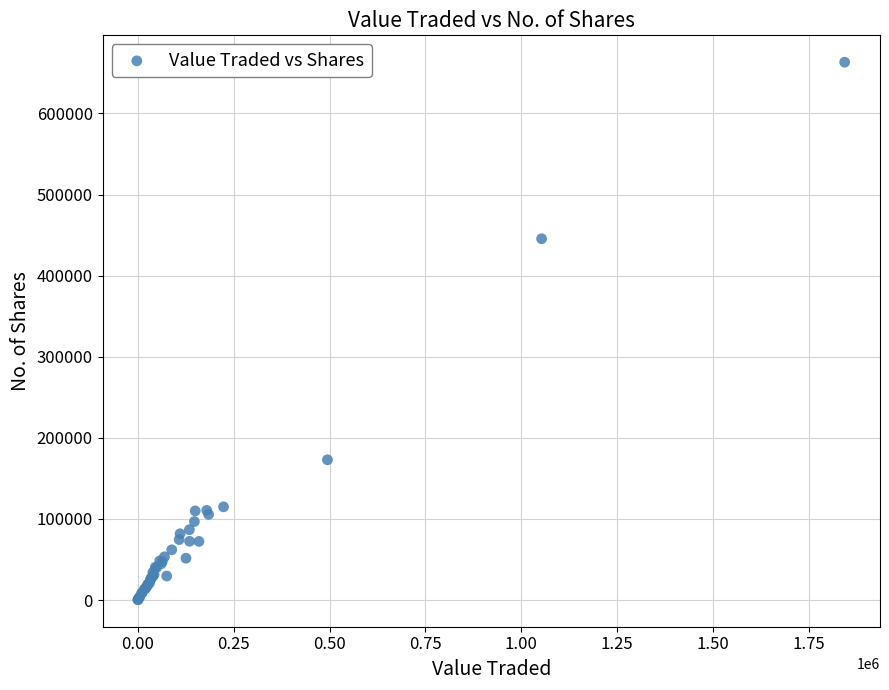

What Y value in the scatter plot is closest to 331723?

445548